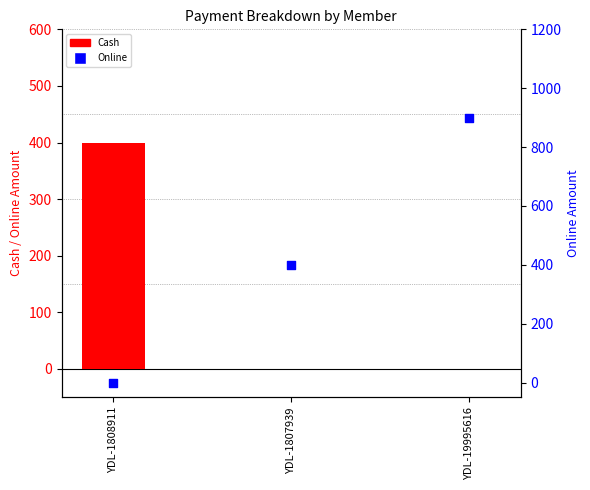

Which series has the largest total across all categories?

Online